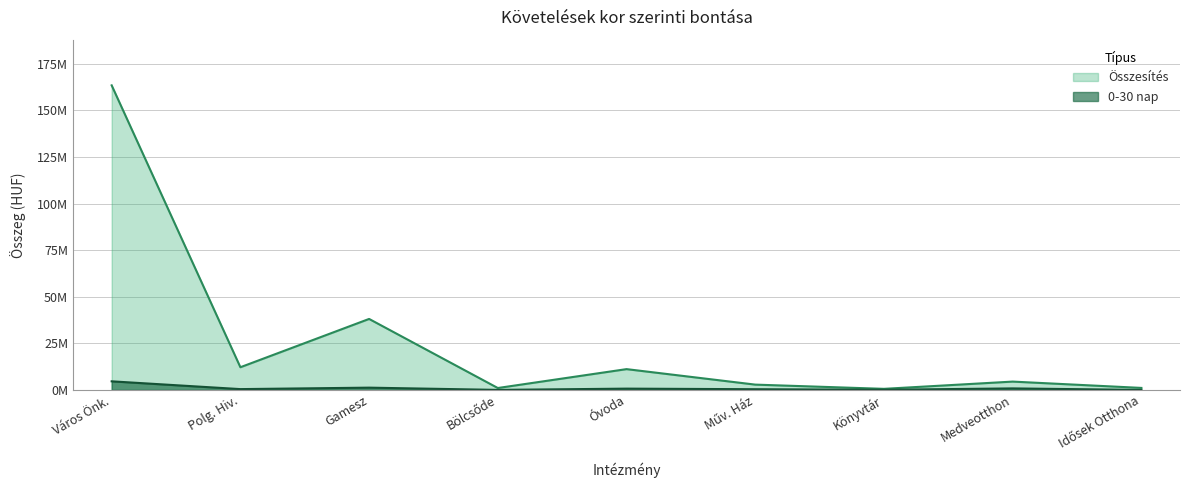

Which series has the largest total across all categories?

Összesítés